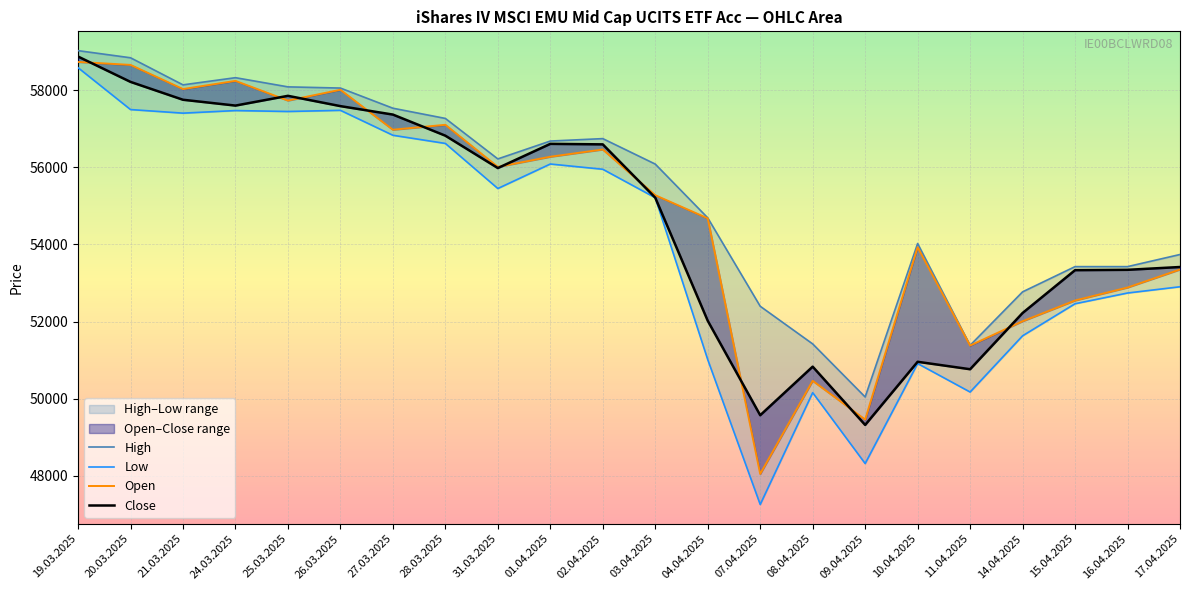

At which category does High reach its first local peak?

24.03.2025